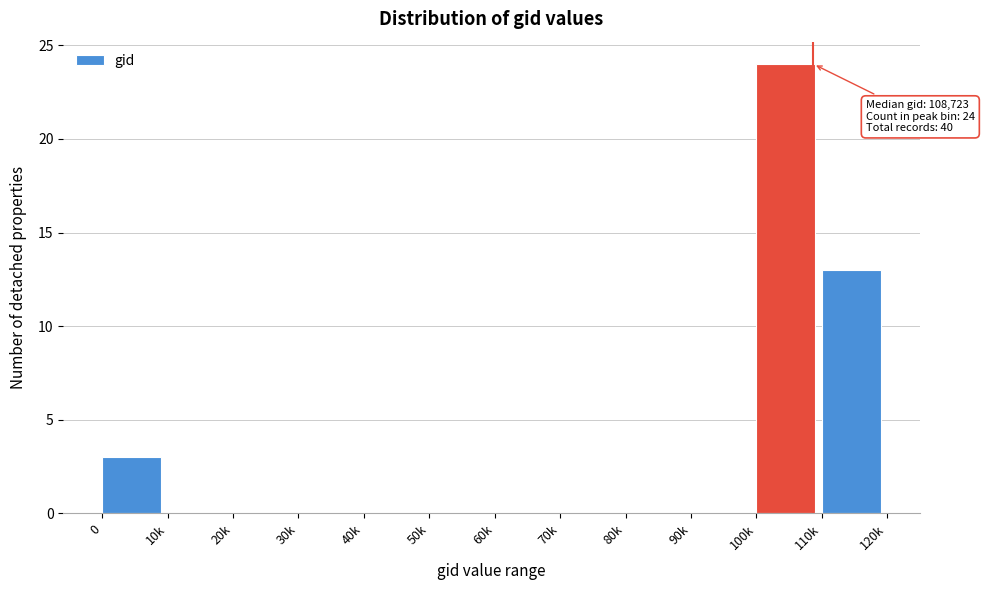

Reading left to right, what are all the values shown in this chart?

0=3	10k=0	20k=0	30k=0	40k=0	50k=0	60k=0	70k=0	80k=0	90k=0	100k=24	110k=13